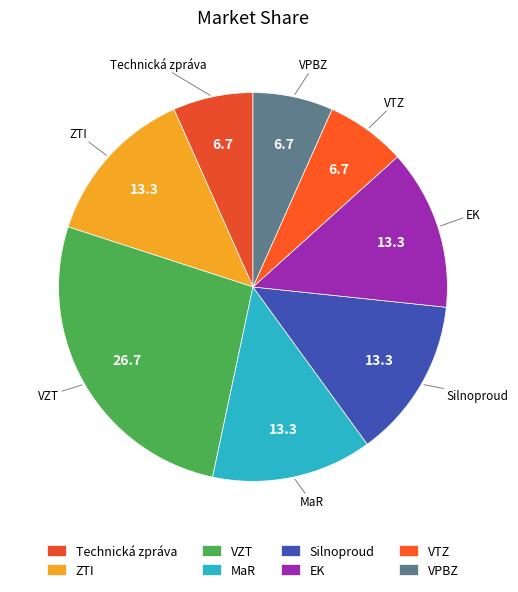

Is the sum of Silnoproud and VPBZ greater than half?

No